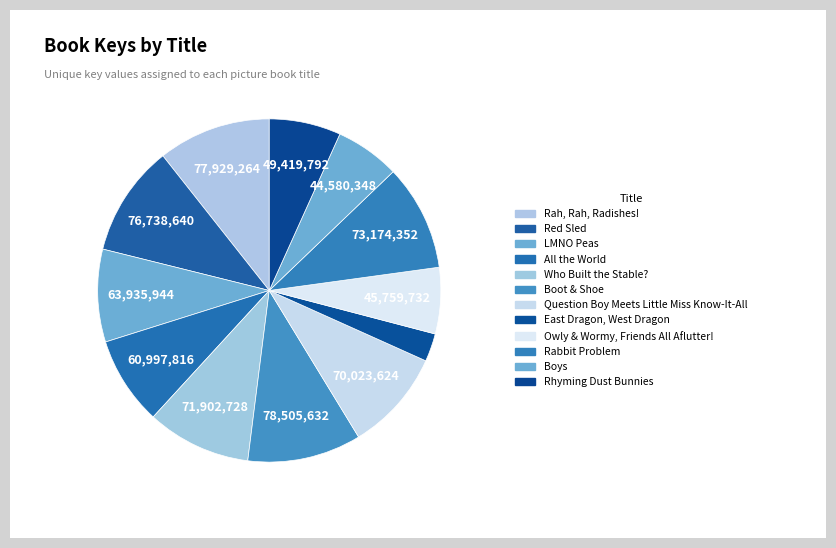

How many slices are in this pie chart?

12